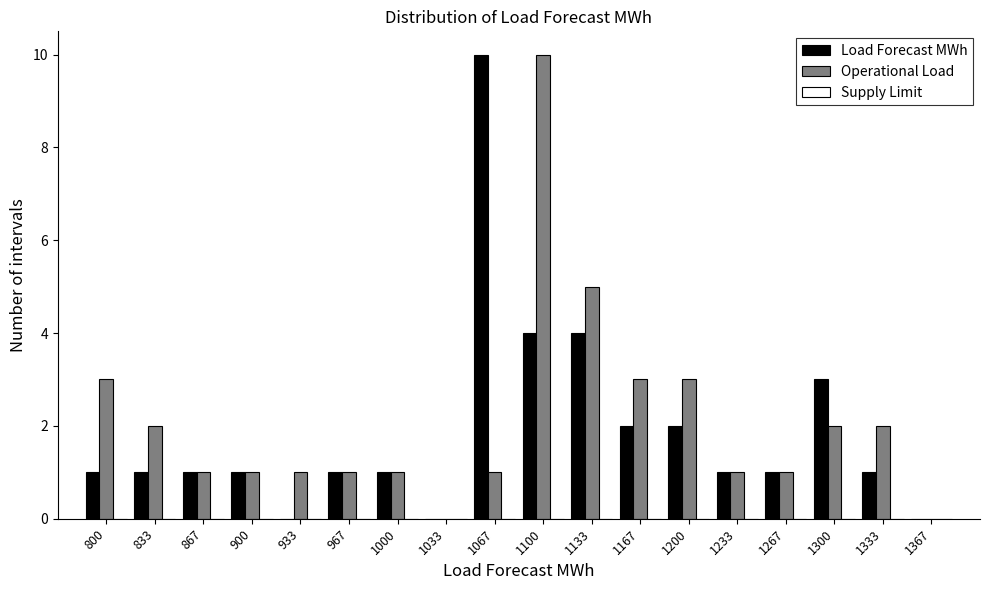

Is the value of Operational Load at 1300 greater than the value of Load Forecast MWh at 1300?

No